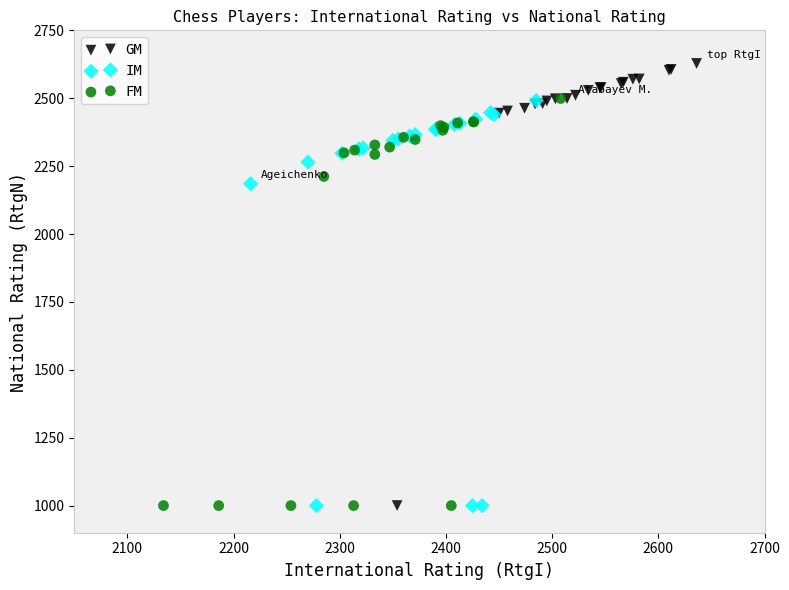

What are all the series names shown in the legend?

GM, IM, FM